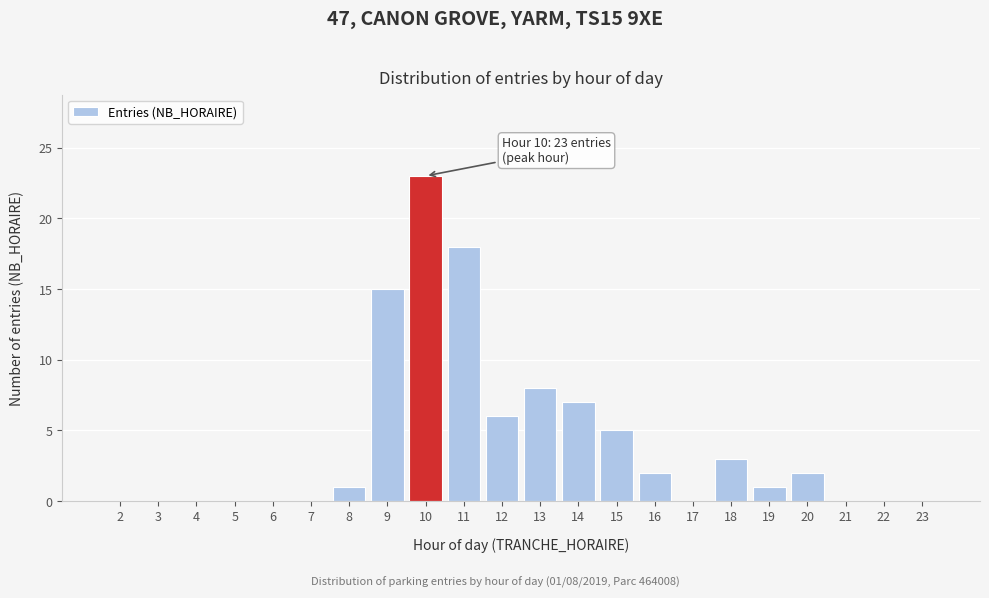

Reading right to left, what are all the values shown in this chart?

23=0	22=0	21=0	20=2	19=1	18=3	17=0	16=2	15=5	14=7	13=8	12=6	11=18	10=23	9=15	8=1	7=0	6=0	5=0	4=0	3=0	2=0